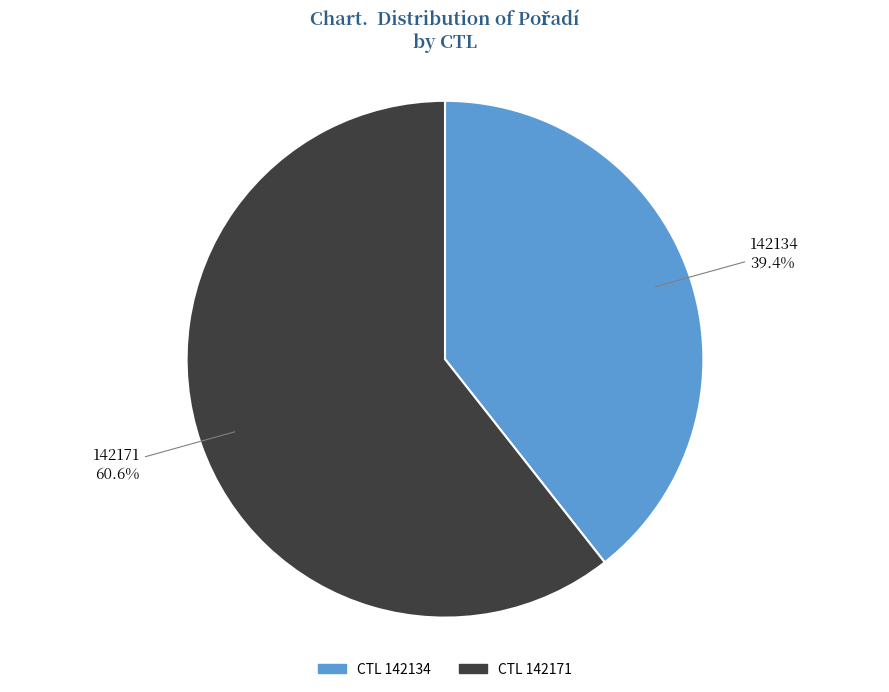

To the nearest percent, what is the difference between the largest and smallest slice percentages?

21%